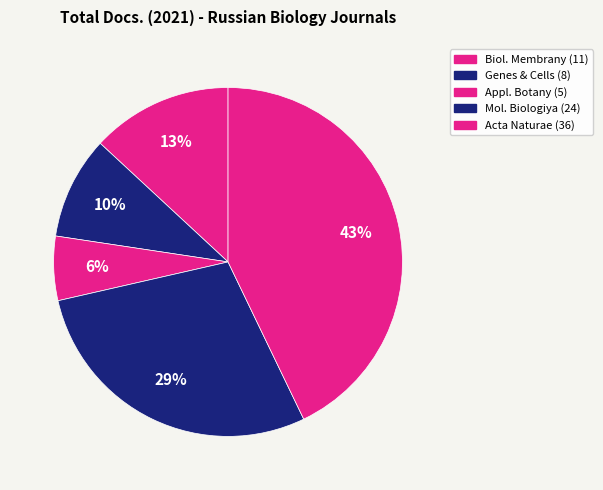

Which slice is the largest?

Acta Naturae (36)